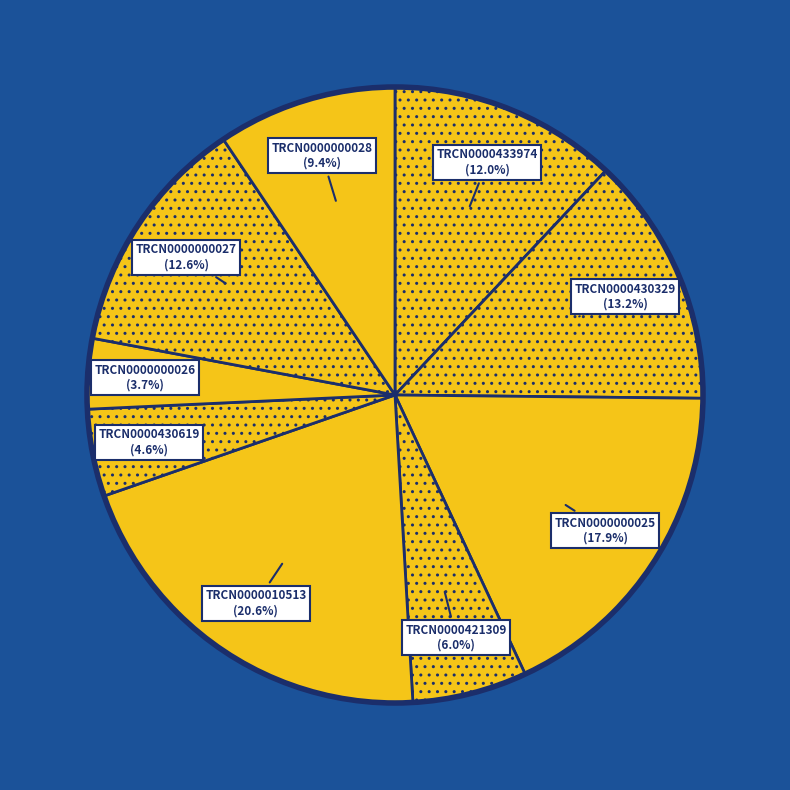

Combined, do TRCN0000421309 and TRCN0000433974 account for over 50%?

No